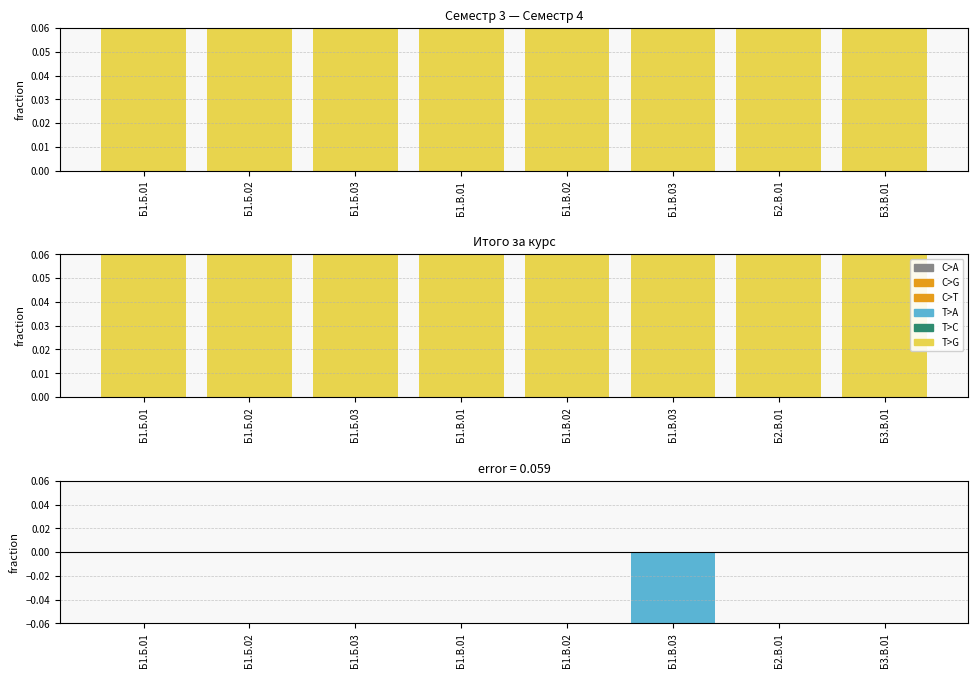

At which label does C>A reach its minimum?

Б3.В.01